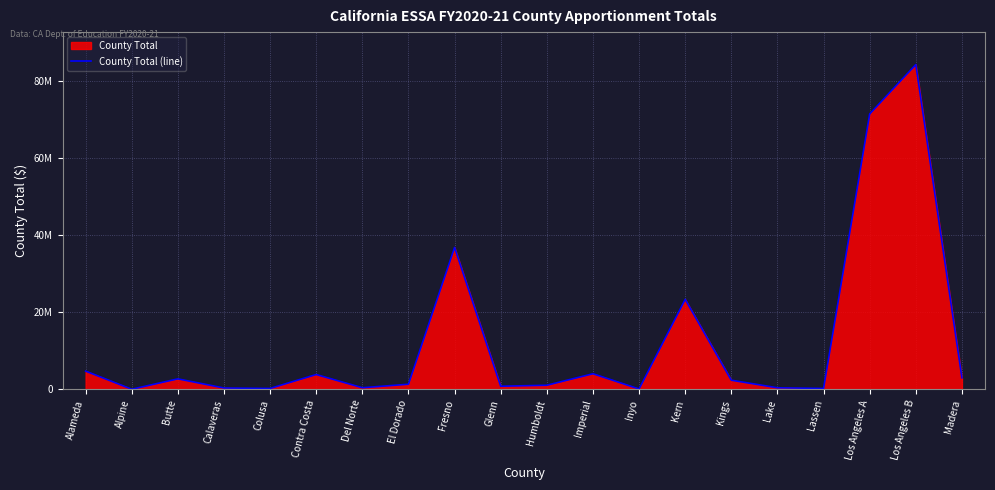

List the labels in order of value, smallest first.

Alpine, Inyo, Colusa, Lassen, Calaveras, Lake, Del Norte, Glenn, Humboldt, El Dorado, Kings, Butte, Madera, Contra Costa, Imperial, Alameda, Kern, Fresno, Los Angeles A, Los Angeles B